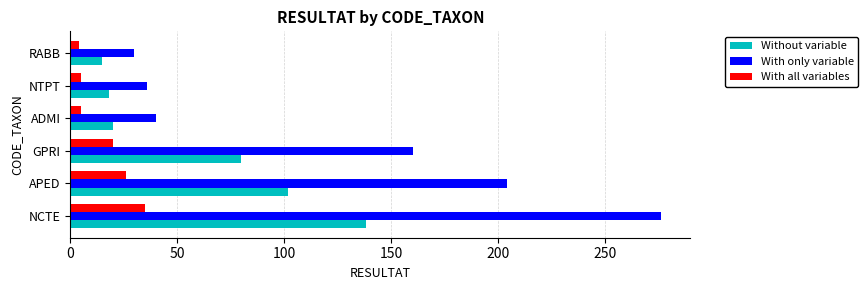

Which series has the largest range (max minus min)?

With only variable